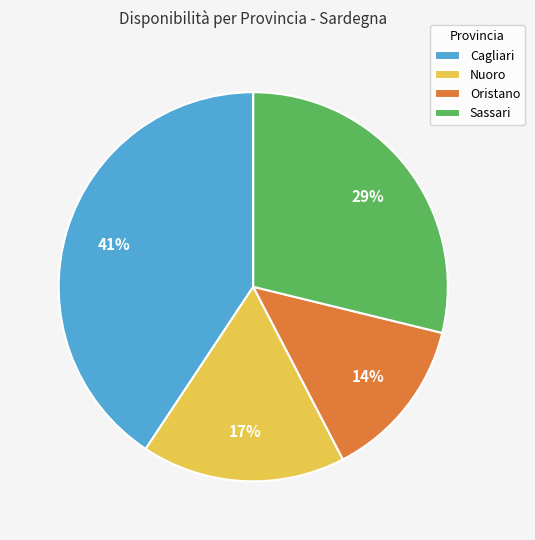

Count the number of slices in the pie.

4